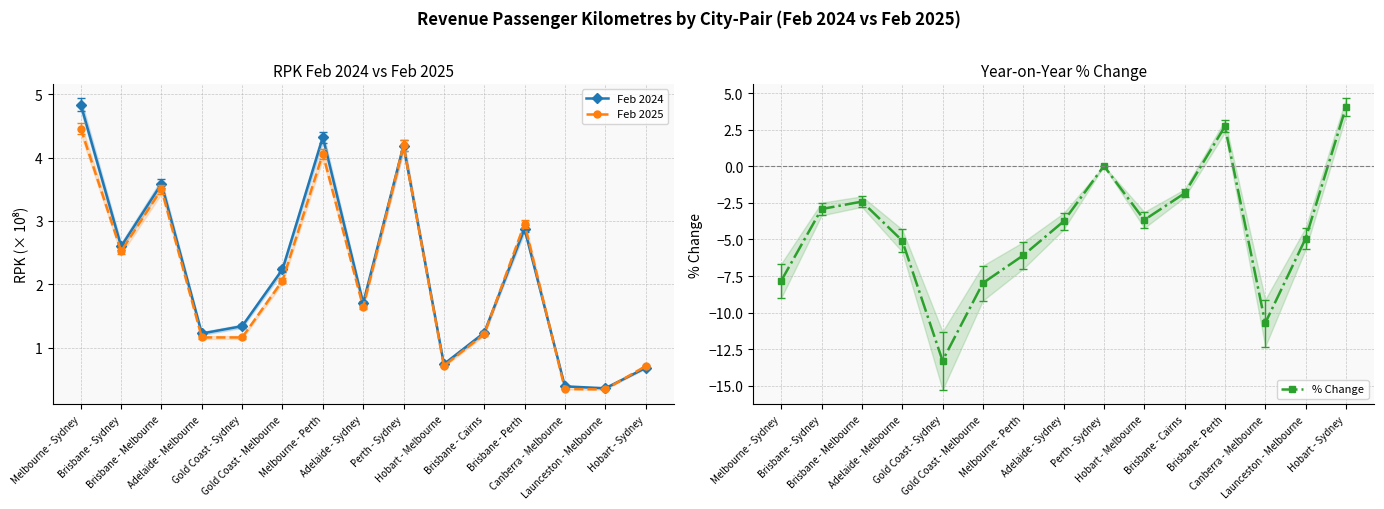

Where do % Change and Feb 2024 first cross each other?

Launceston - Melbourne and Hobart - Sydney